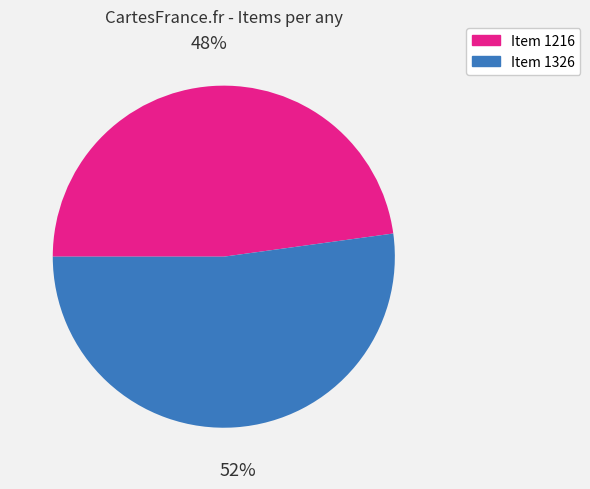

The Item 1326 slice represents 47% of the pie. True or false?

False